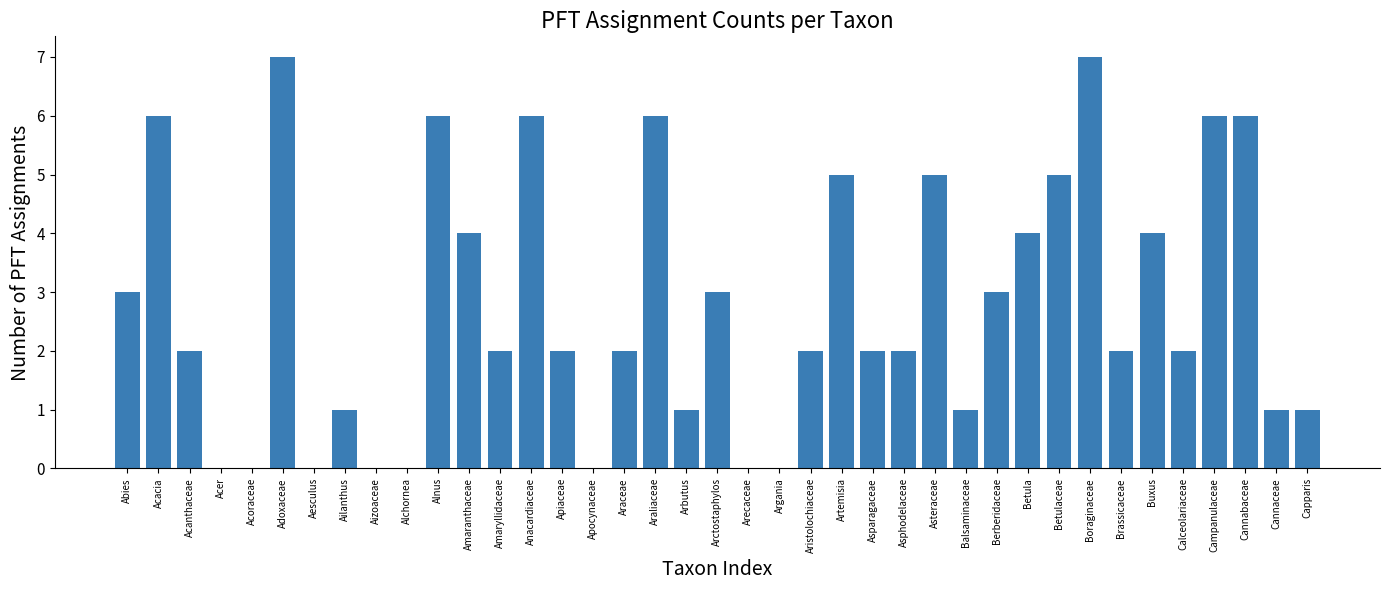

The value at Brassicaceae is 1. True or false?

False